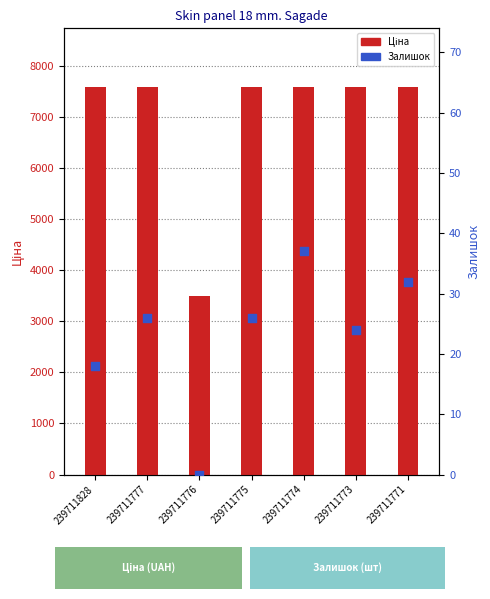

At how many categories does at least one series exceed 536?

7